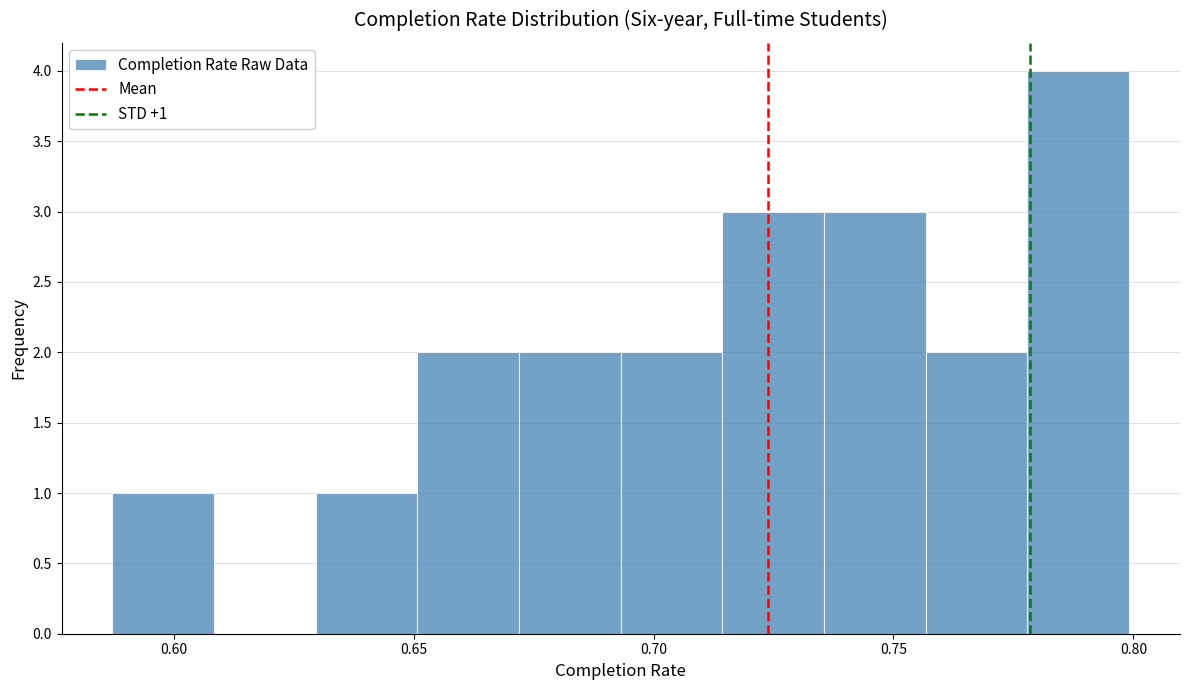

Over which range of the x-axis is the bar tallest?

0.780 to 0.800